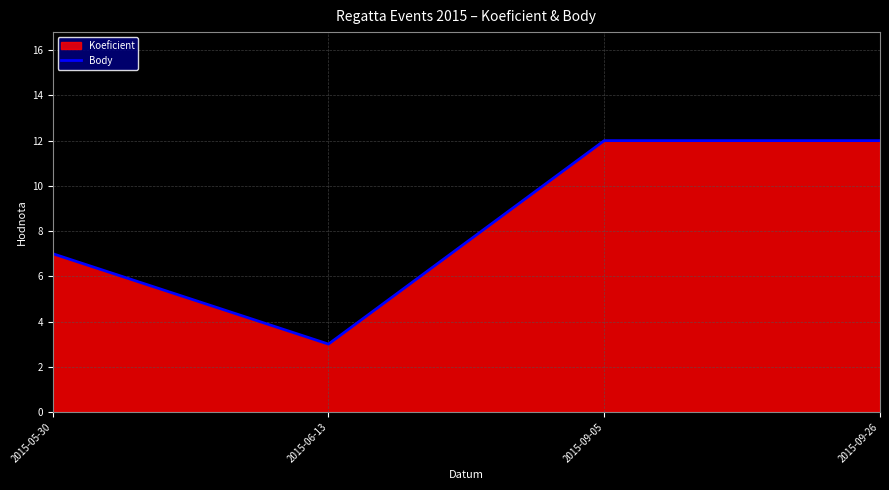

Count the values in the range 7 to 12.

3